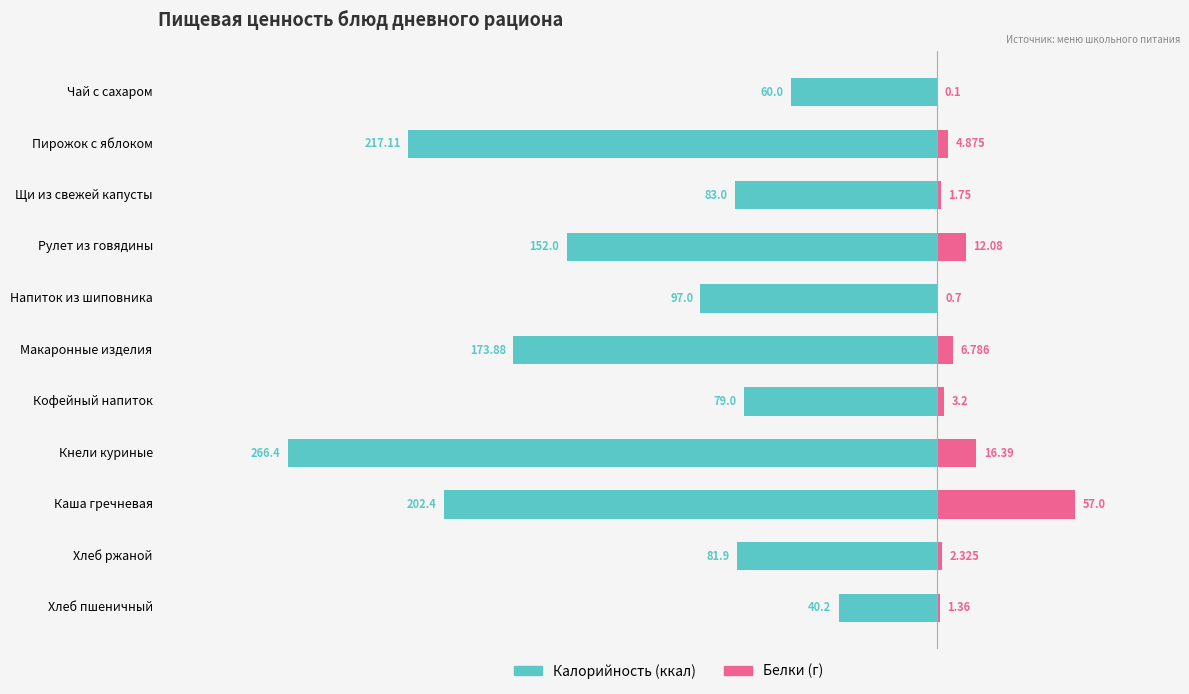

What is the total value across all series at Каша гречневая?

-145.4